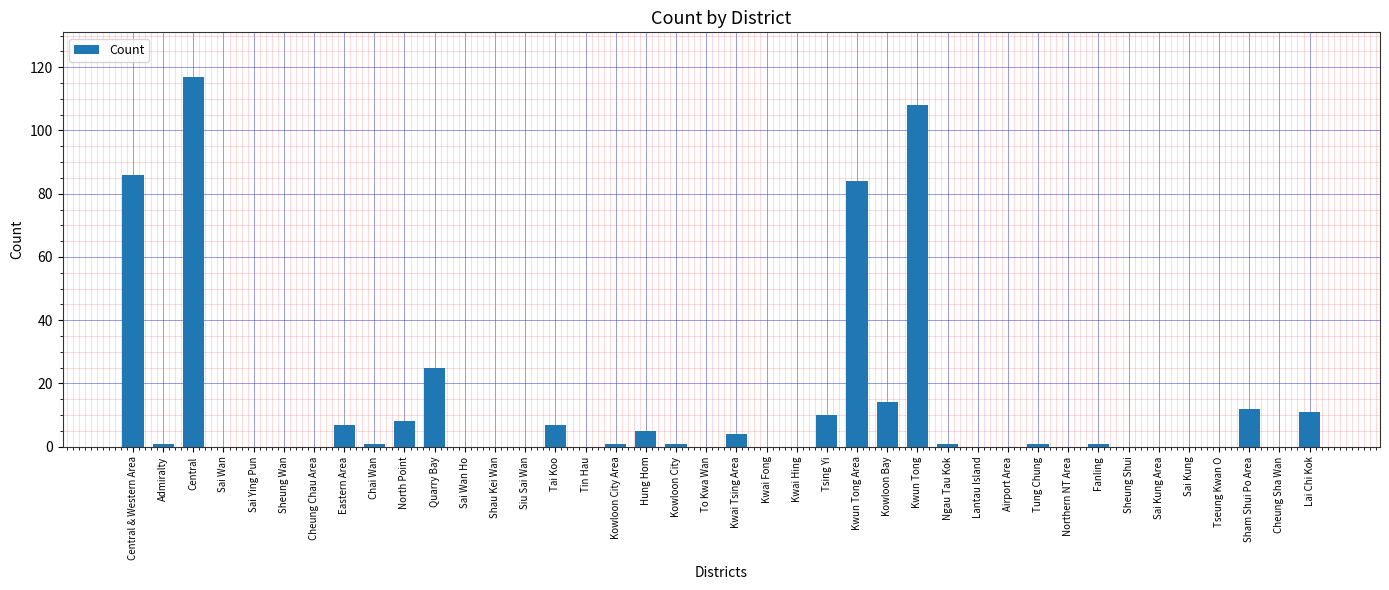

How many distinct data groups are displayed?

1